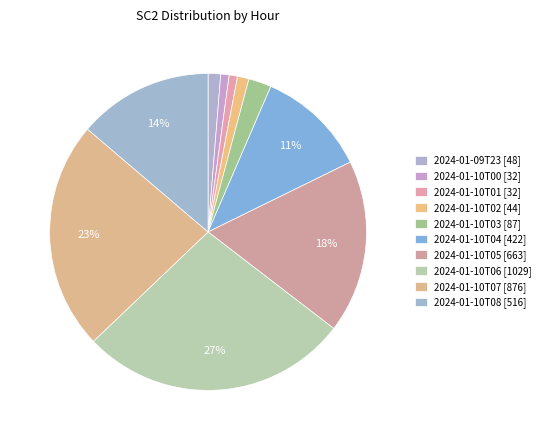

Which has a higher value, 2024-01-10T05 or 2024-01-10T03?

2024-01-10T05